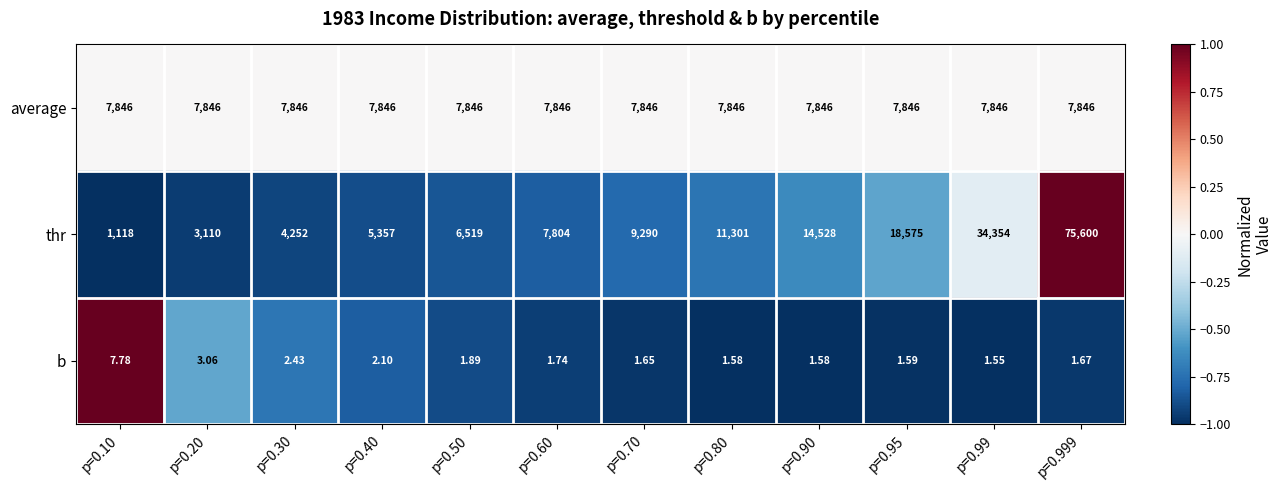

What is the total value across all series at p=0.99?

42201.6